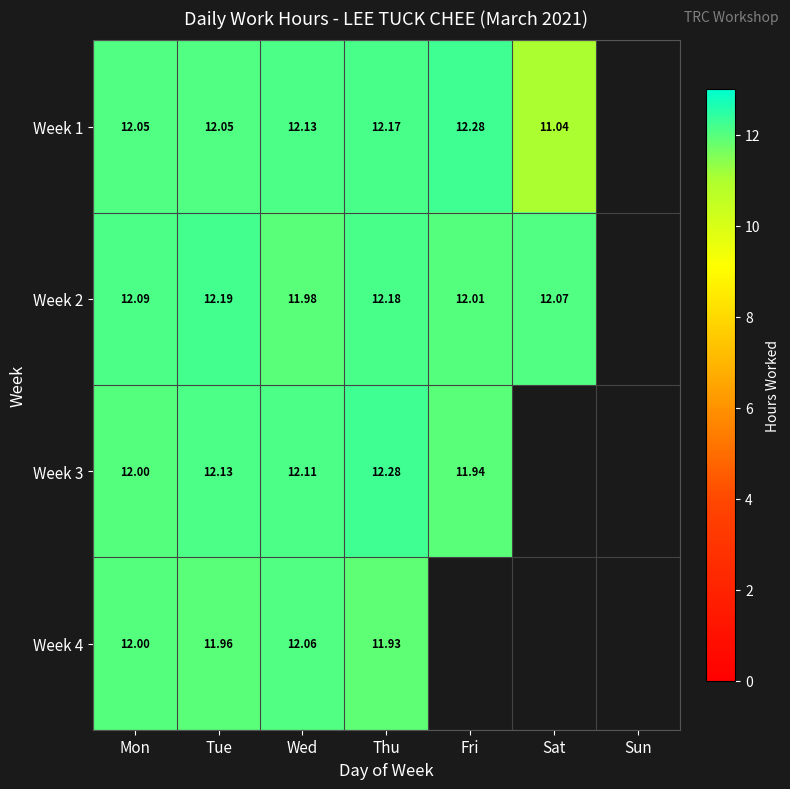

Is the value of Week 4 at Thu greater than the value of Week 1 at Sat?

Yes